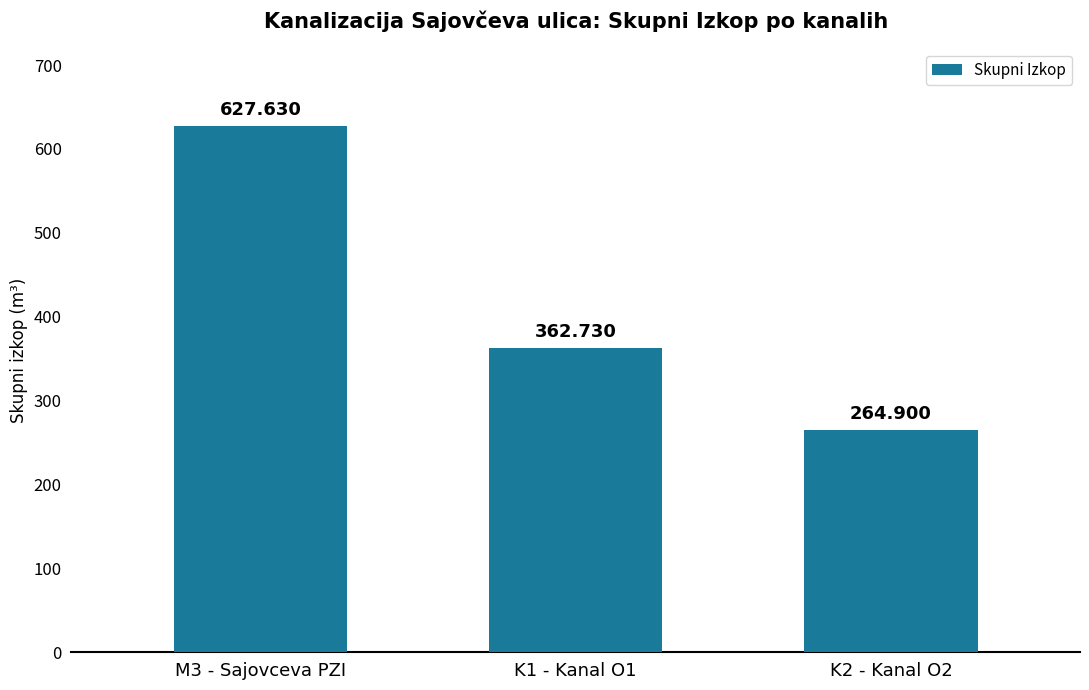

At which category does the chart reach its peak across all series?

M3 - Sajovceva PZI